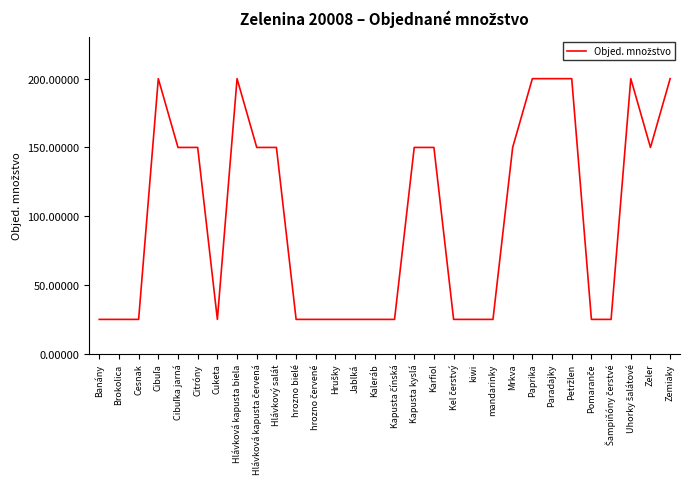

What position from the left is Zeler?

29